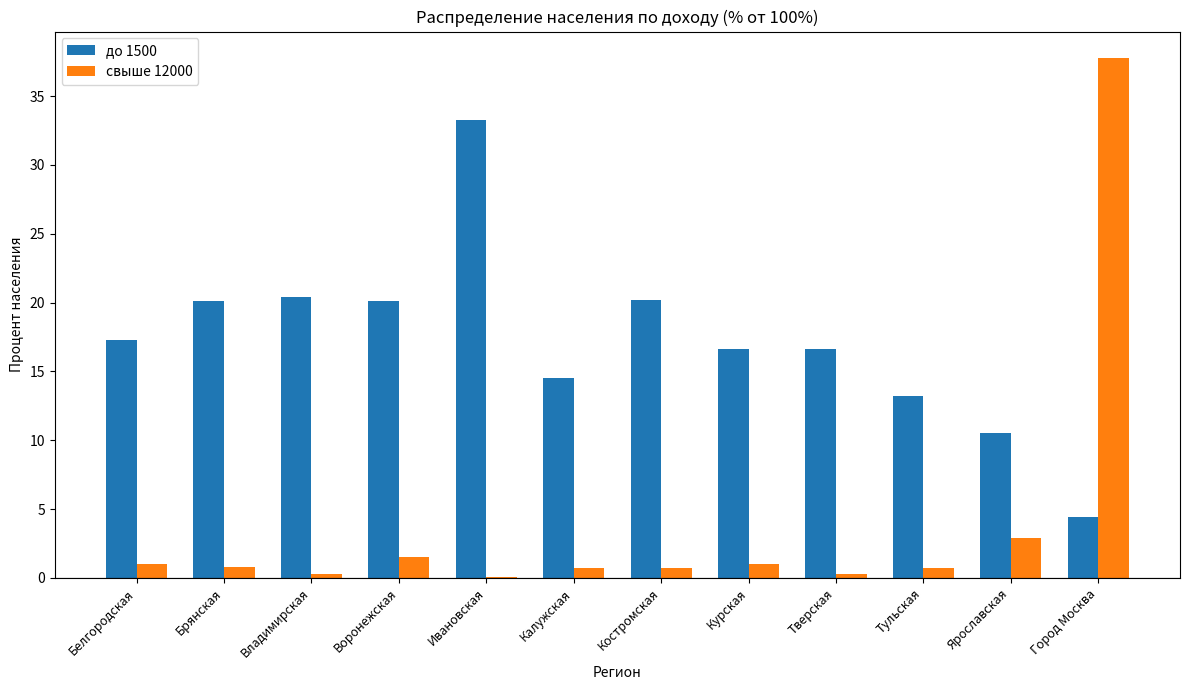

Which category has the highest value in the свыше 12000 series?

Город Москва